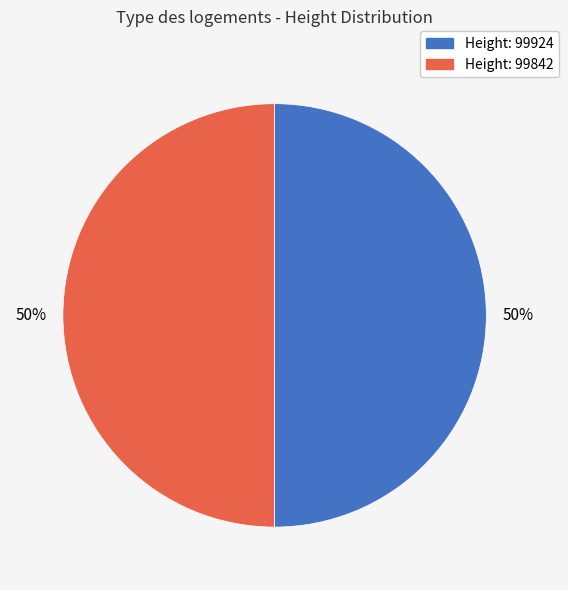

The Height: 99842 slice represents 36% of the pie. True or false?

False